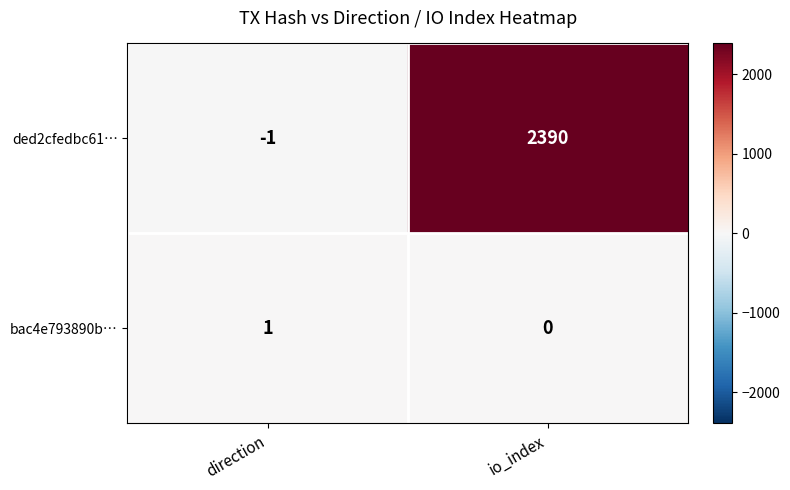

What is the difference between the ded2cfedbc61… values at direction and io_index?

2391